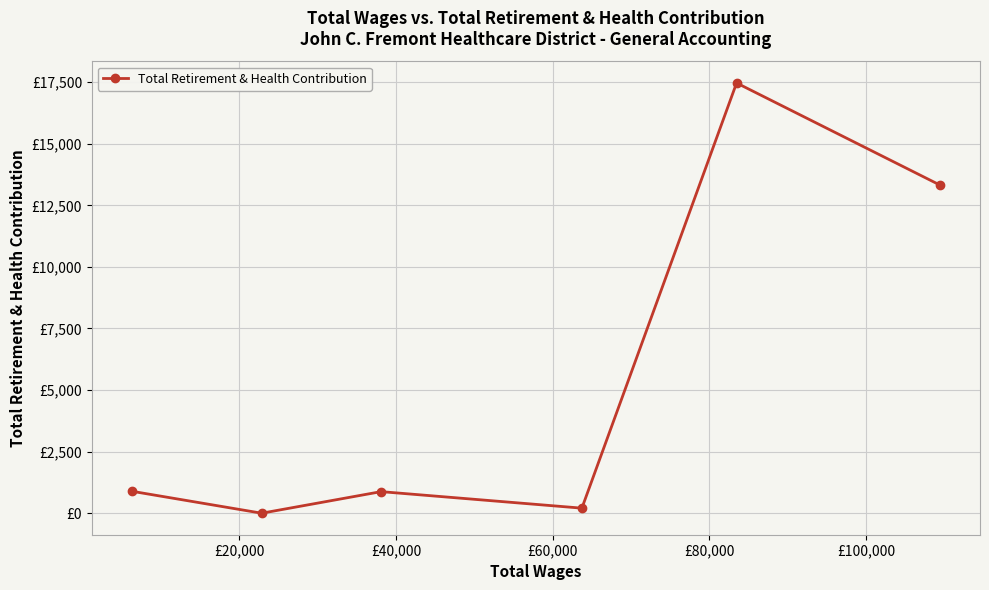

Does the chart have visible grid lines?

Yes